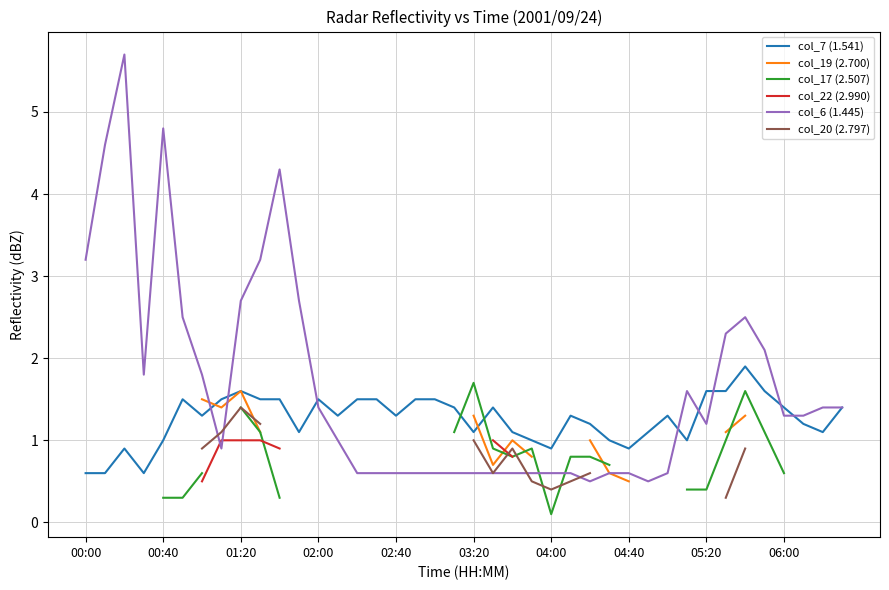

At which label is col_6 (1.445) closest to 3?

00:00